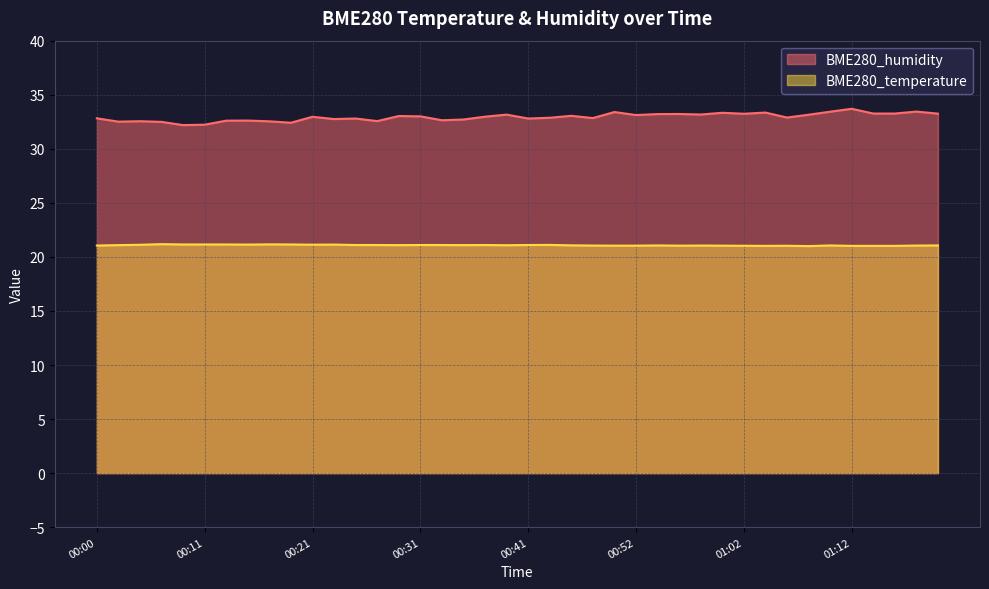

Which series has the largest total across all categories?

BME280_humidity